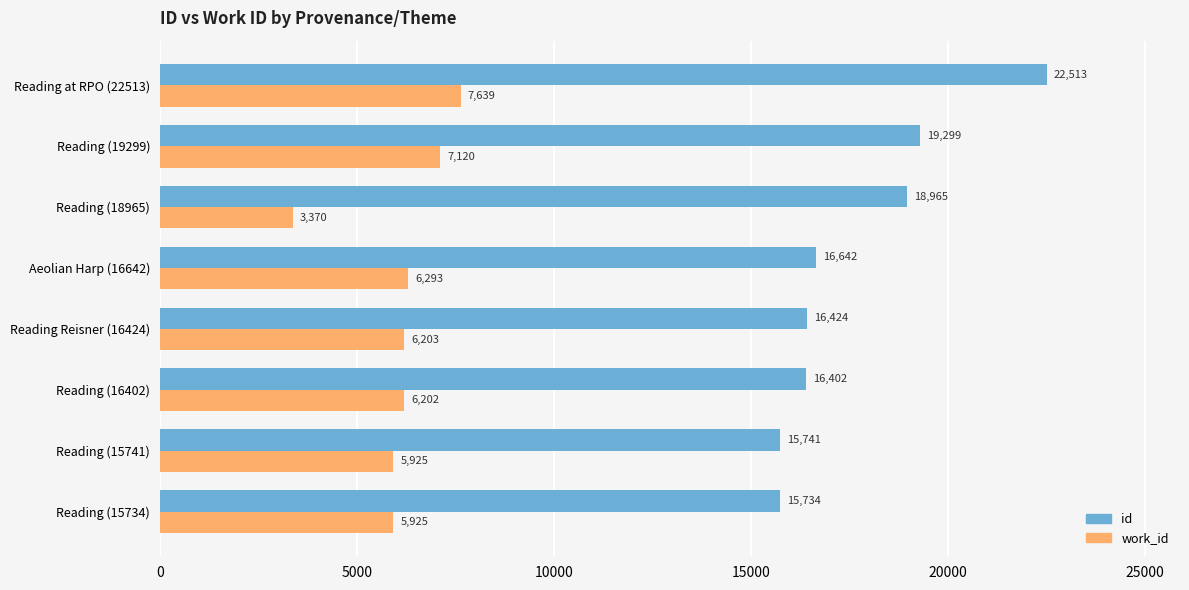

Is it true that id equals 3552 at Reading (16402)?

False